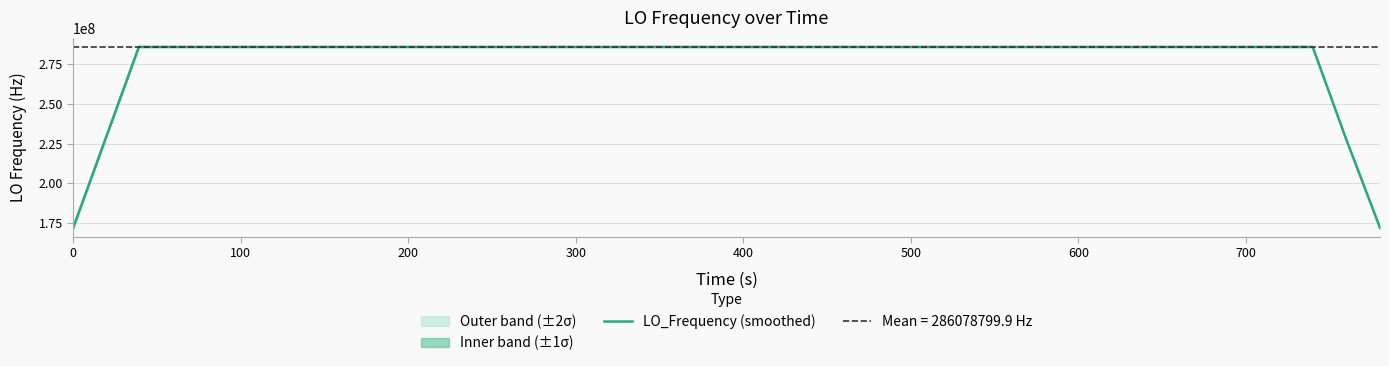

What position from the right is 0?

40